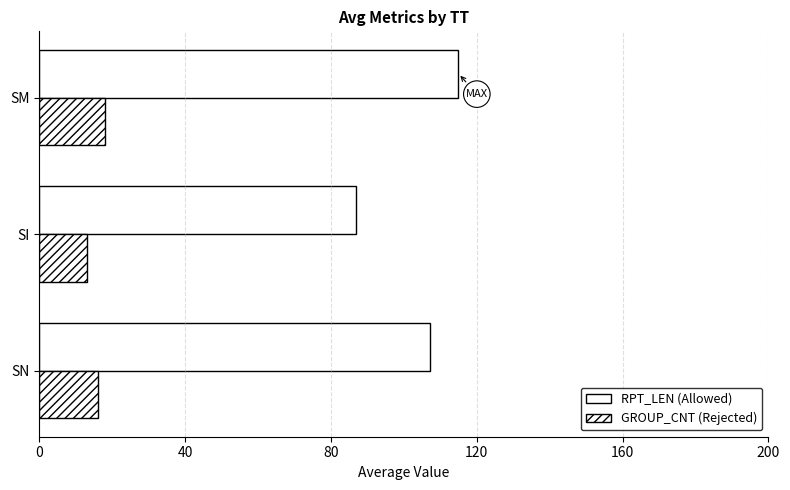

How many categories are shown in the chart?

3